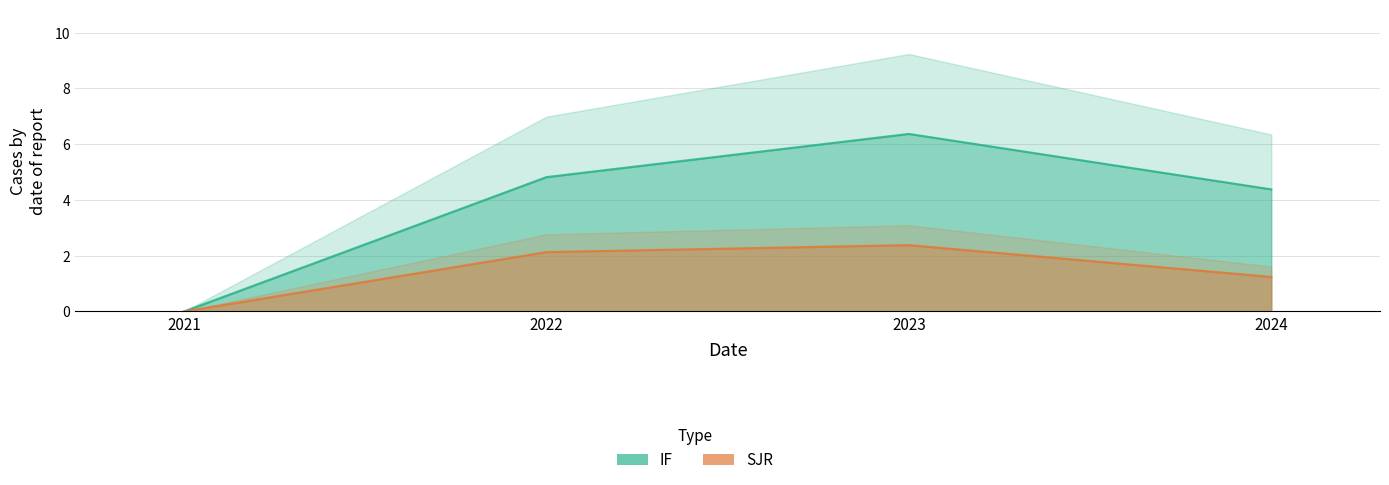

Is it true that SJR equals 0.6 at 2024?

False